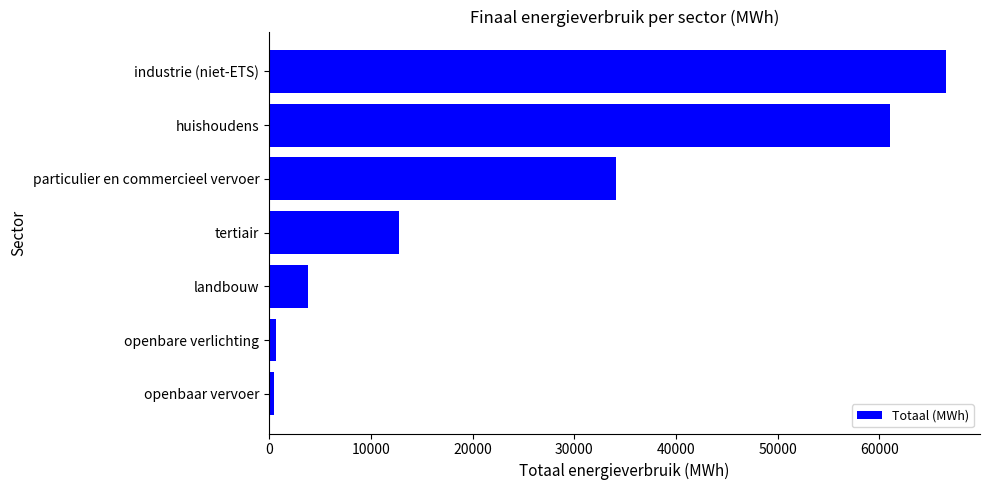

Which label corresponds to the largest value in the chart?

industrie (niet-ETS)